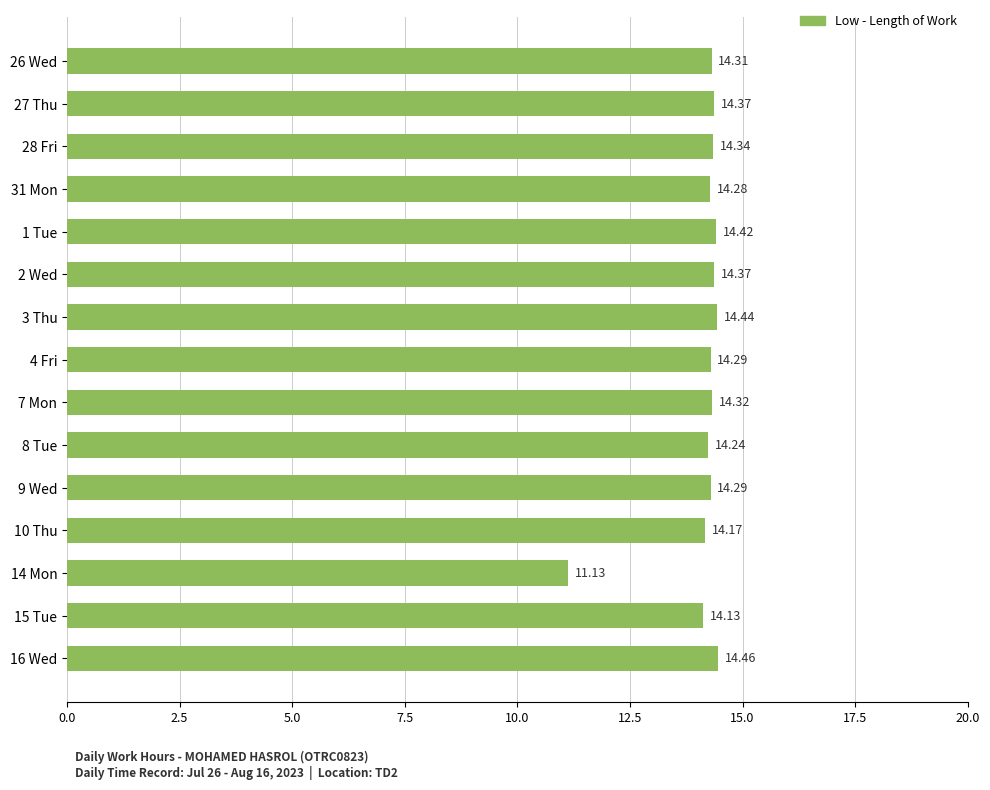

What is the sum of the values at 14 Mon and 15 Tue?

25.3